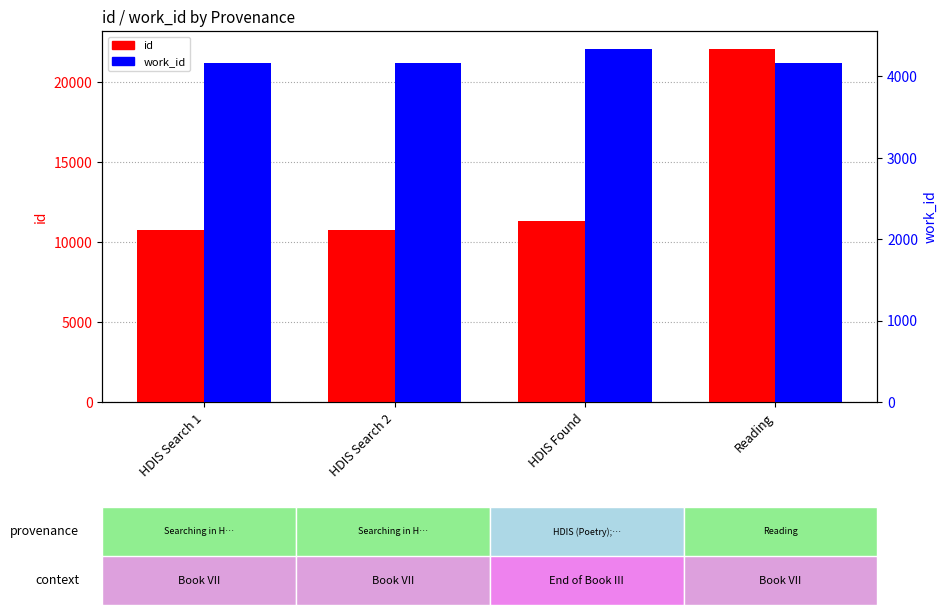

What is the sum of all id values?

55028